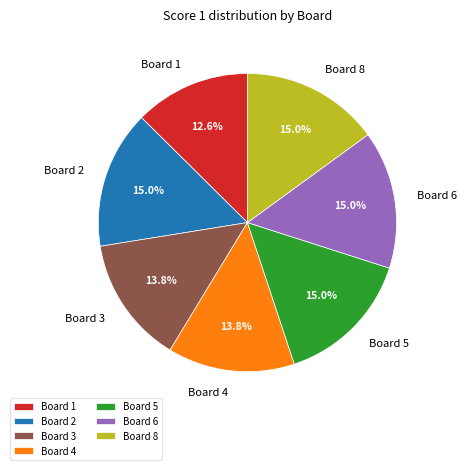

Is it true that Board 5 is 5% of the pie?

False